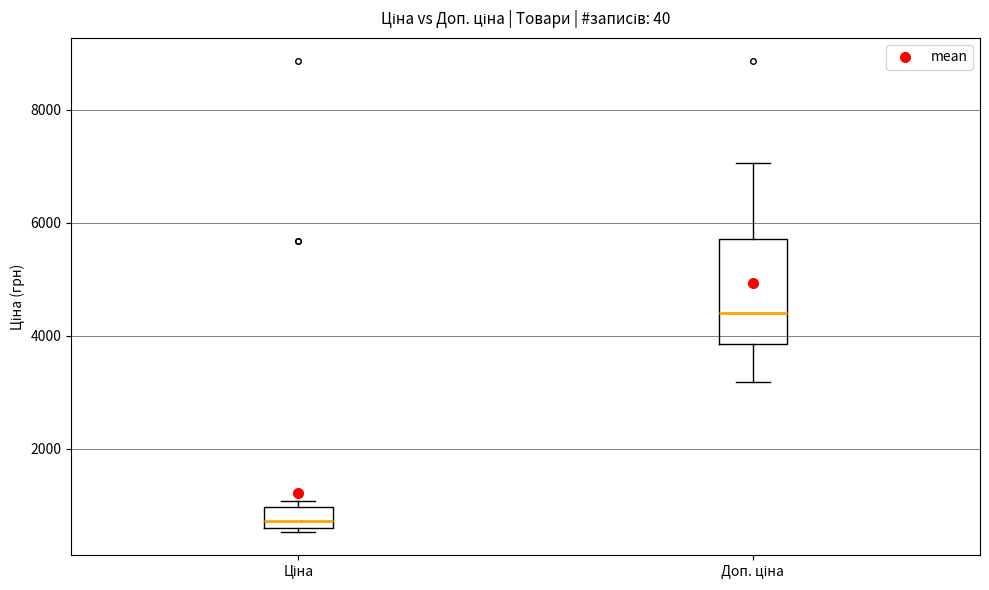

Reading left to right, transcribe this box plot: for each box, give where its median line is, the range the box spans, and where its two whiskers end, as read against the y-axis. The values are not printed on the chart, so give them approximately, as read against the axis.

Ціна: median 800, box 600 to 1000, whiskers 600 (just below the box's lower edge) to 1000 (just above the box's upper edge)
Доп. ціна: median 4400, box 3800 to 5800, whiskers 3200 to 7000